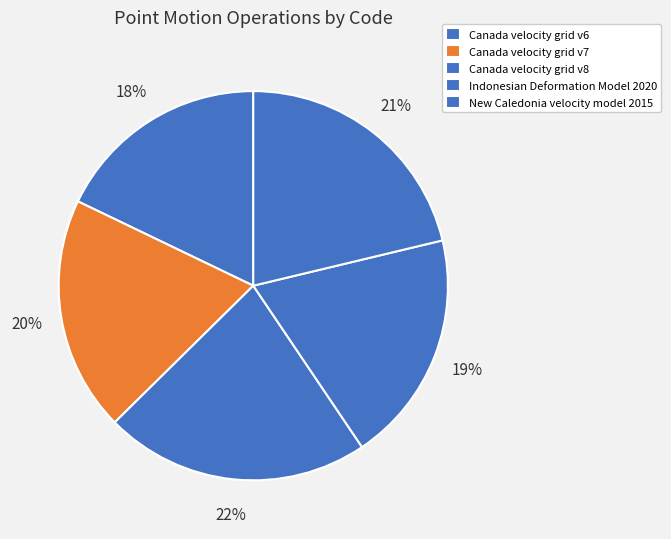

How much of the chart is everything except Canada velocity grid v6?

82.1%